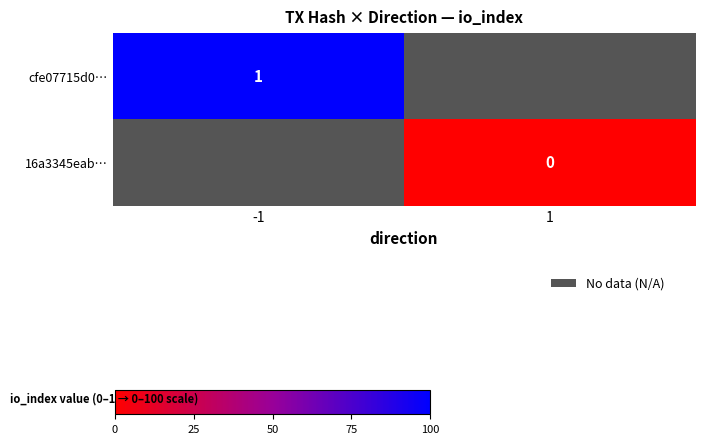

The value of cfe07715d0… at -1 is 2. True or false?

False